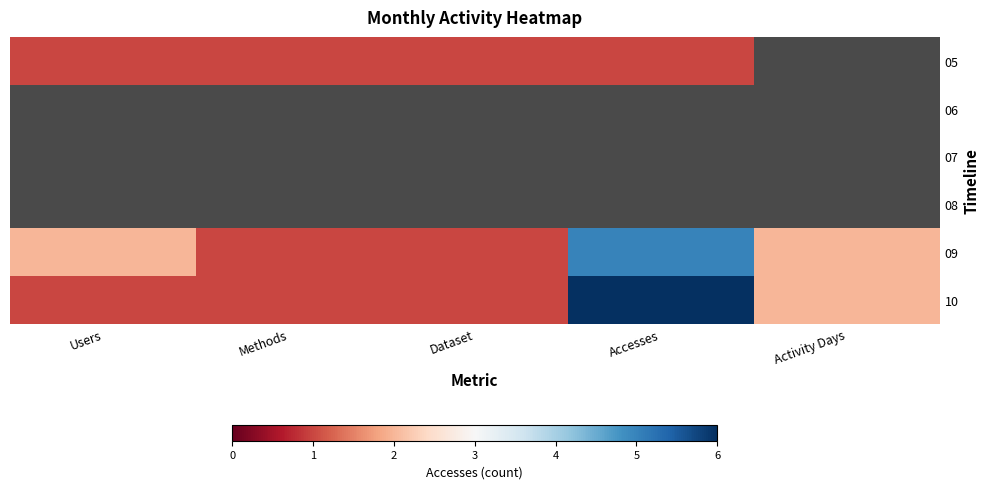

Which has a higher value, Accesses or Users?

Accesses